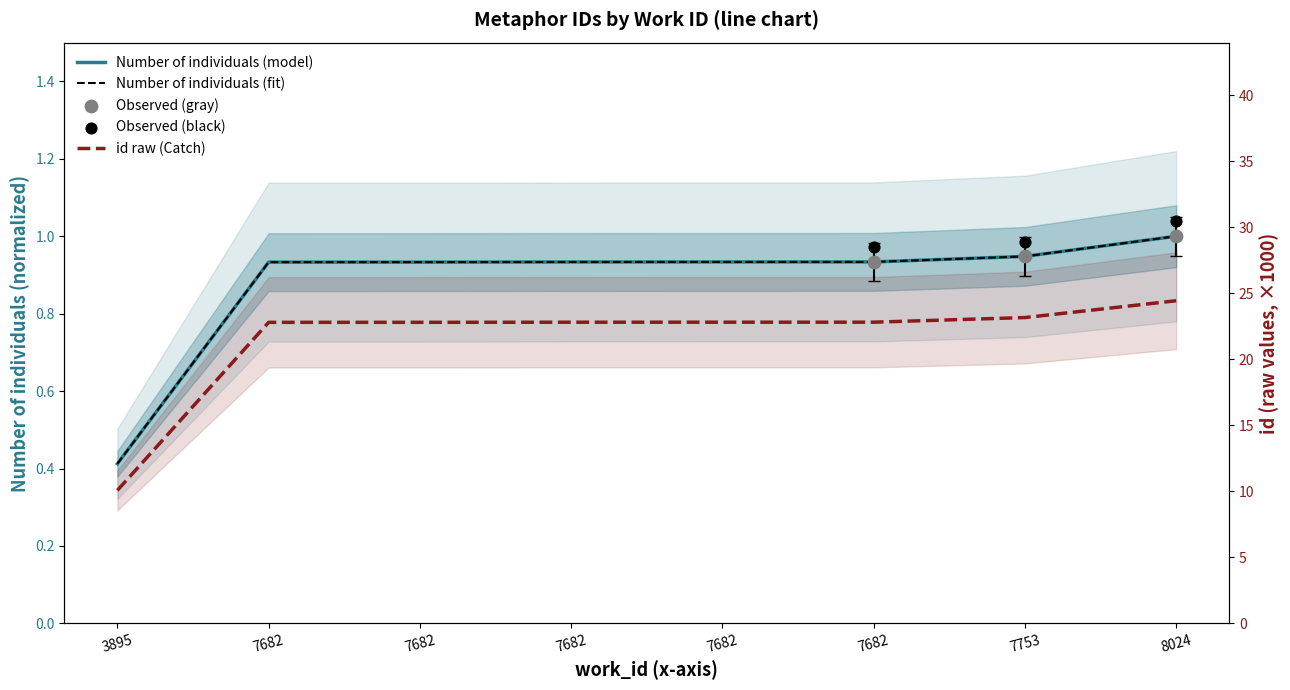

Between 7682 and 7682, which is larger?

7682